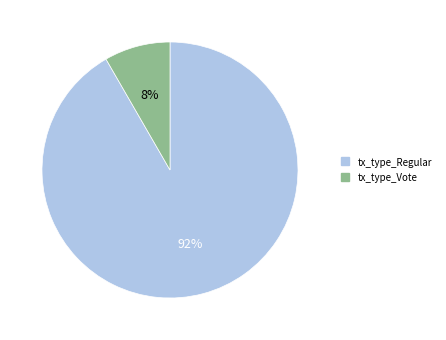

Which category has the biggest portion of the pie?

tx_type_Regular